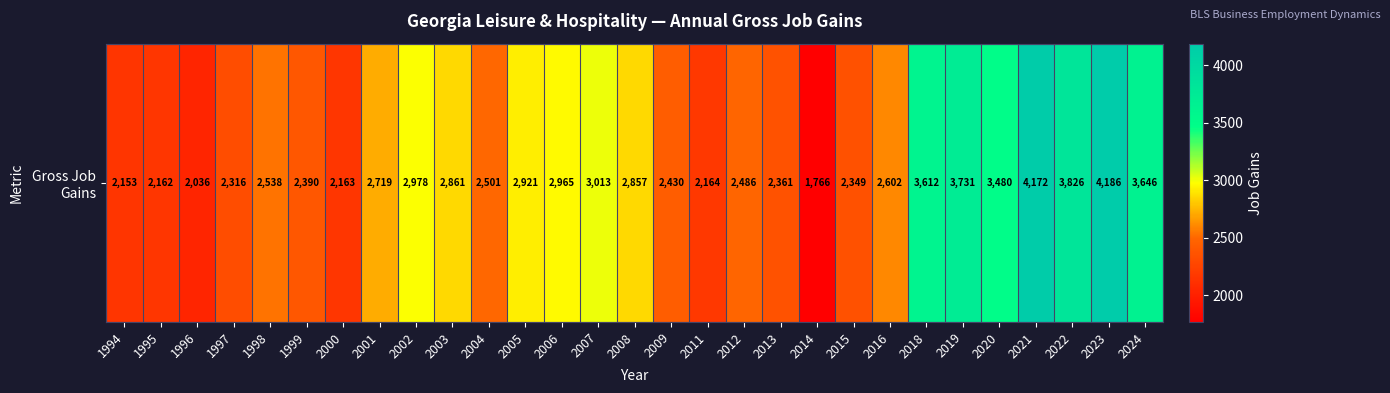

What is the difference between the values at 2023 and 2012?

1700